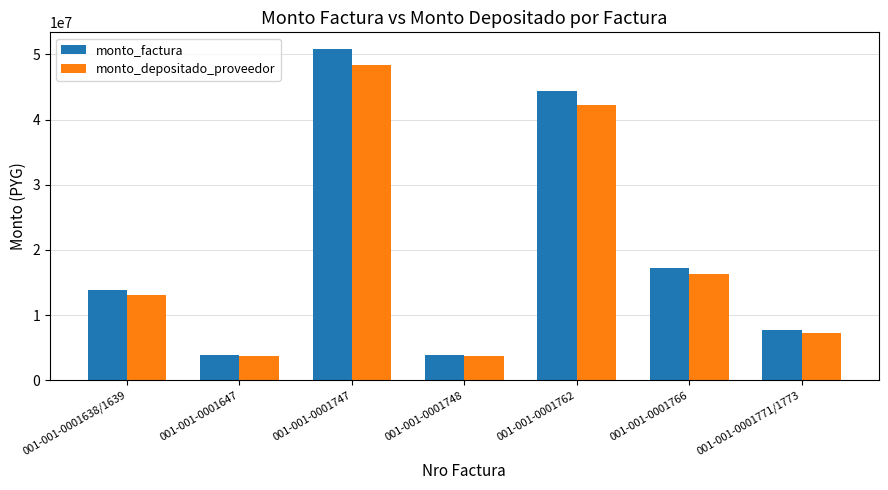

The value of monto_depositado_proveedor at 001-001-0001771/1773 is 7313051. True or false?

True